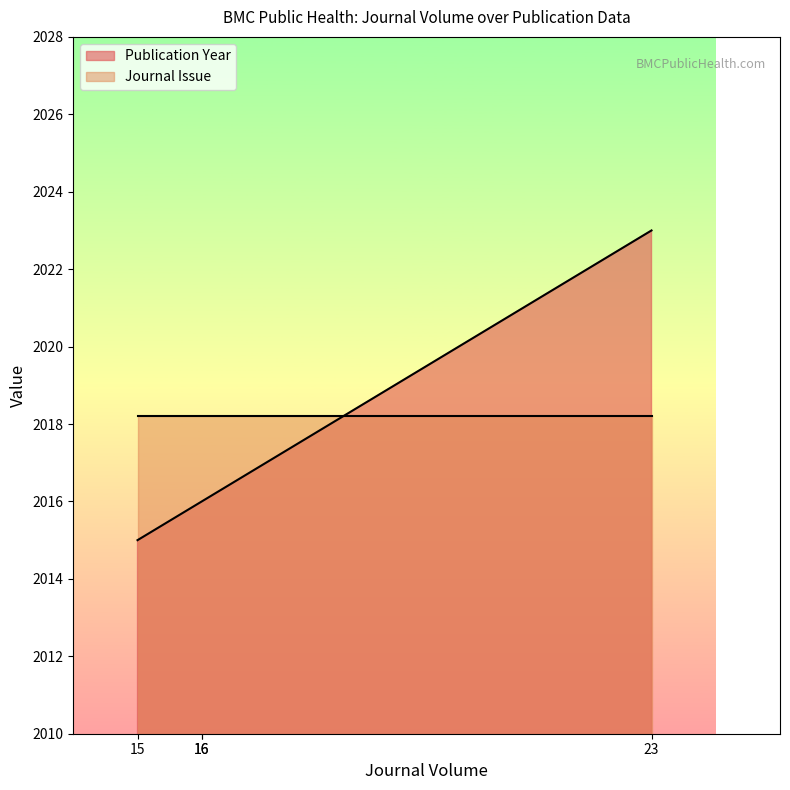

Which has a higher value, 23 or 16?

23